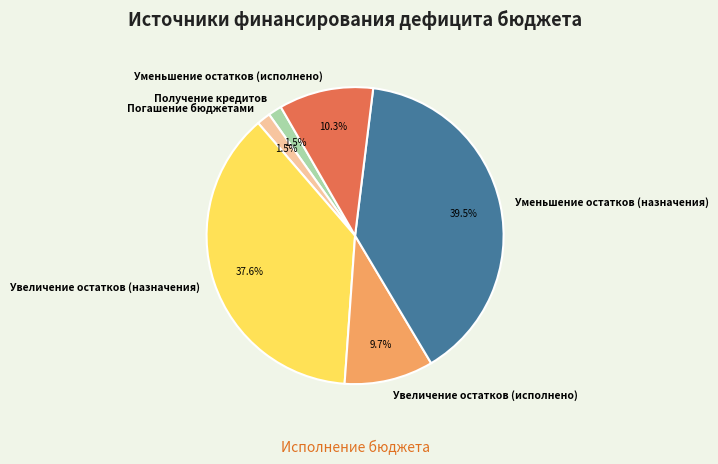

What is the largest slice in the pie chart?

Уменьшение остатков (назначения)